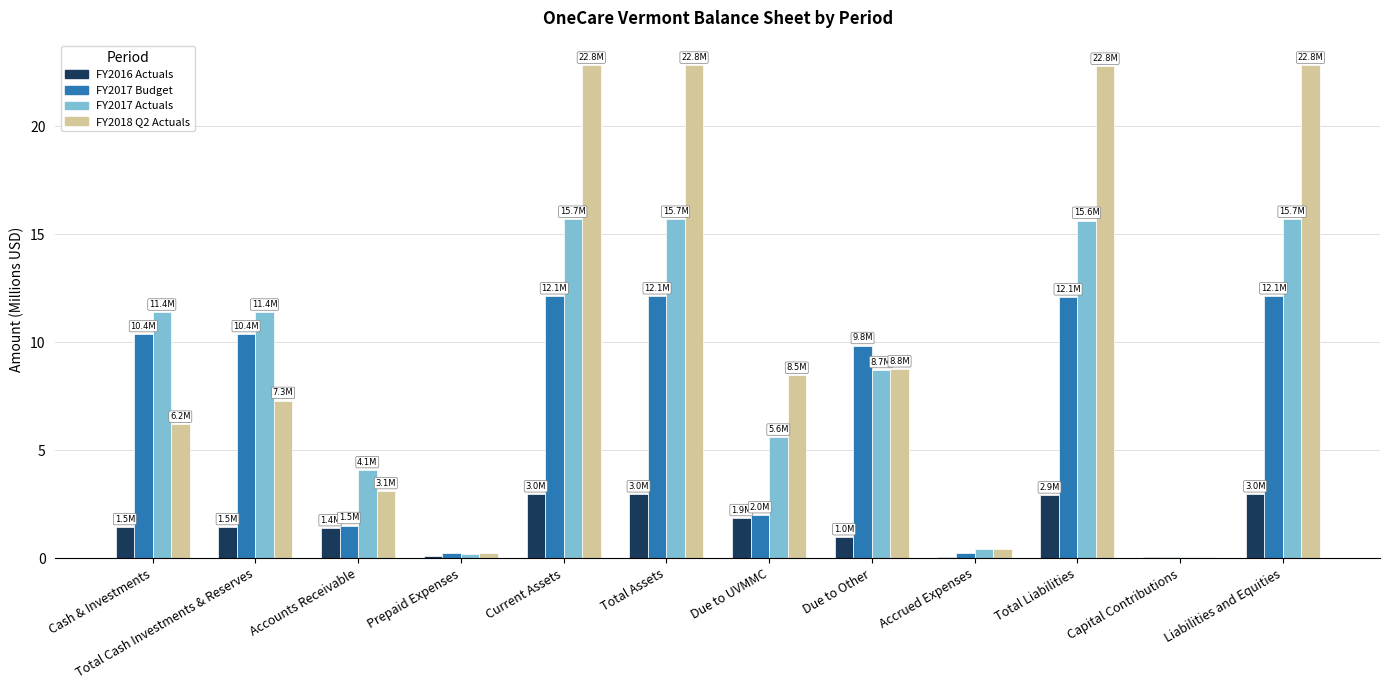

What is the sum of the FY2017 Actuals values at Due to Other and Accounts Receivable?

12.8